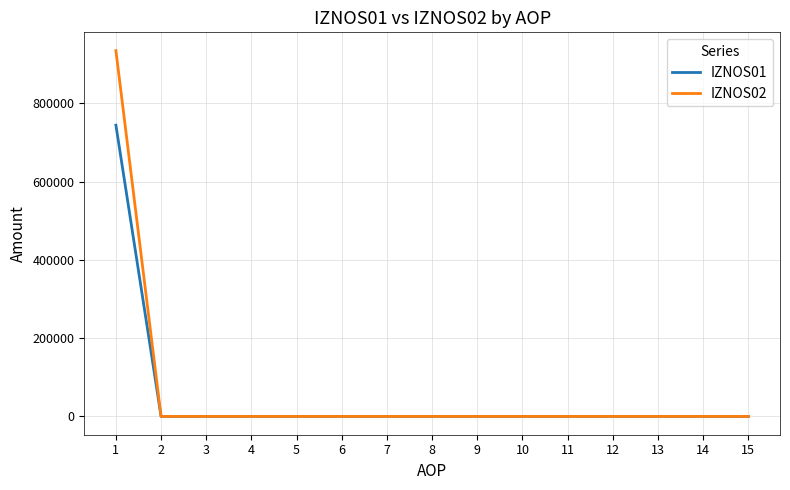

Is it true that IZNOS01 equals 0.0 at 9?

True